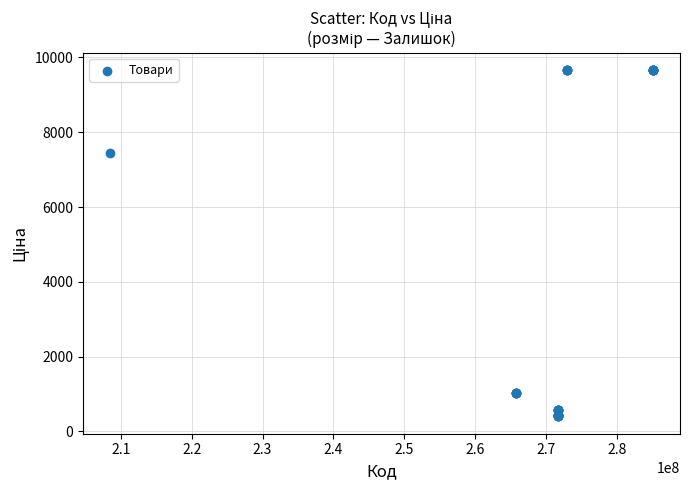

What Y value in the scatter plot is closest to 5034?

7453.8